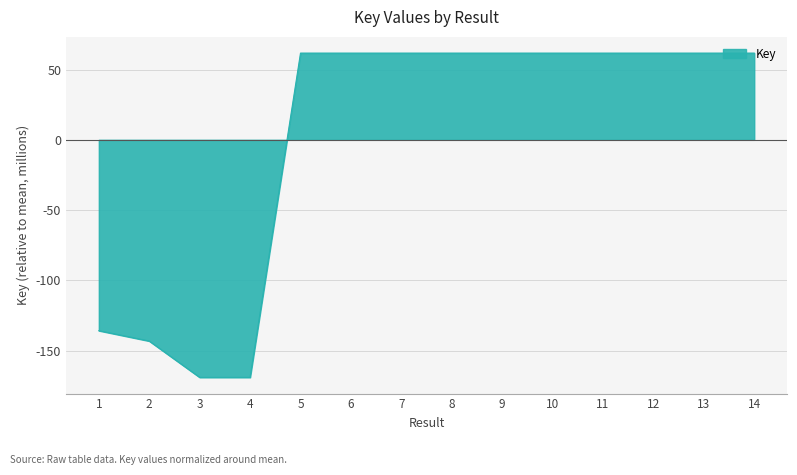

Count the number of data series in this chart.

1